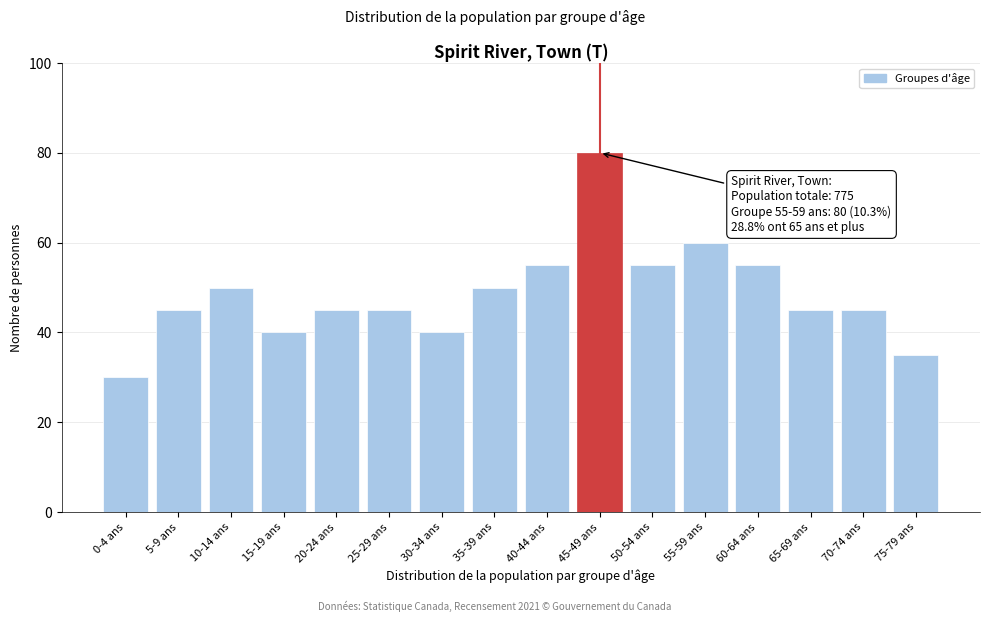

Reading left to right, what are all the values shown in this chart?

30	45	50	40	45	45	40	50	55	80	55	60	55	45	45	35